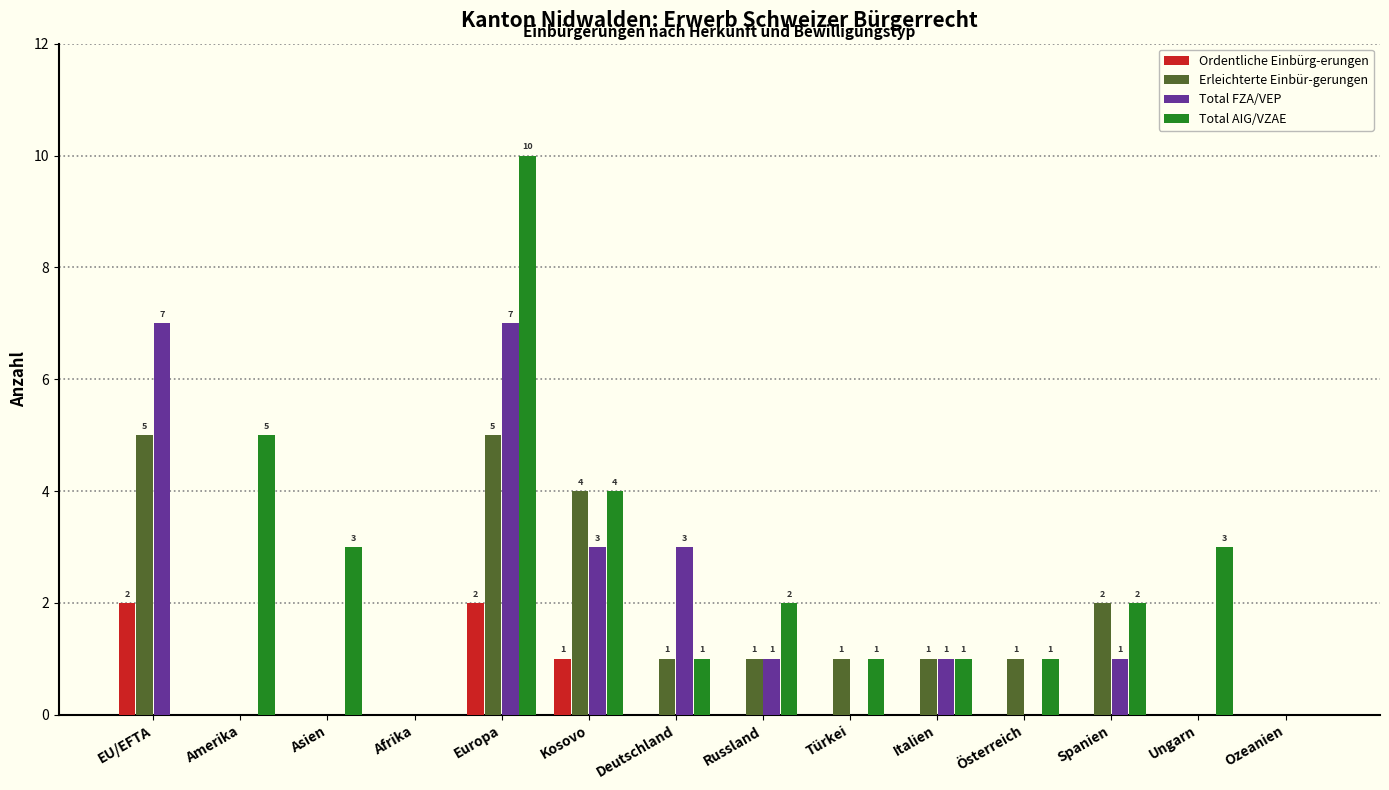

The Total FZA/VEP series shows 3 at Asien. True or false?

False